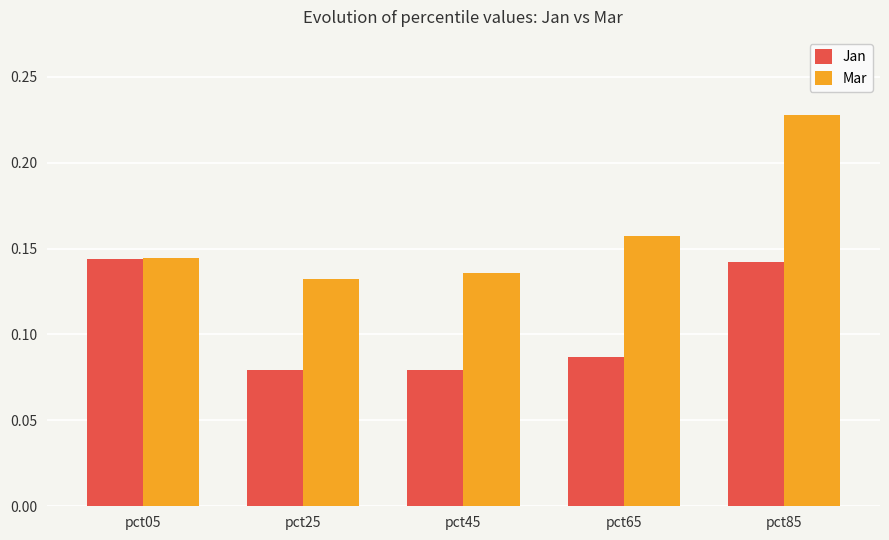

Which series has the largest total across all categories?

Mar